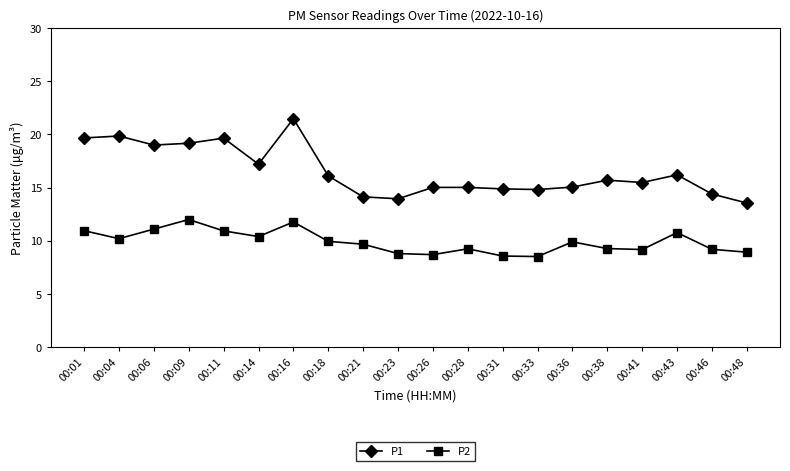

Which label corresponds to the largest value in the chart?

00:16